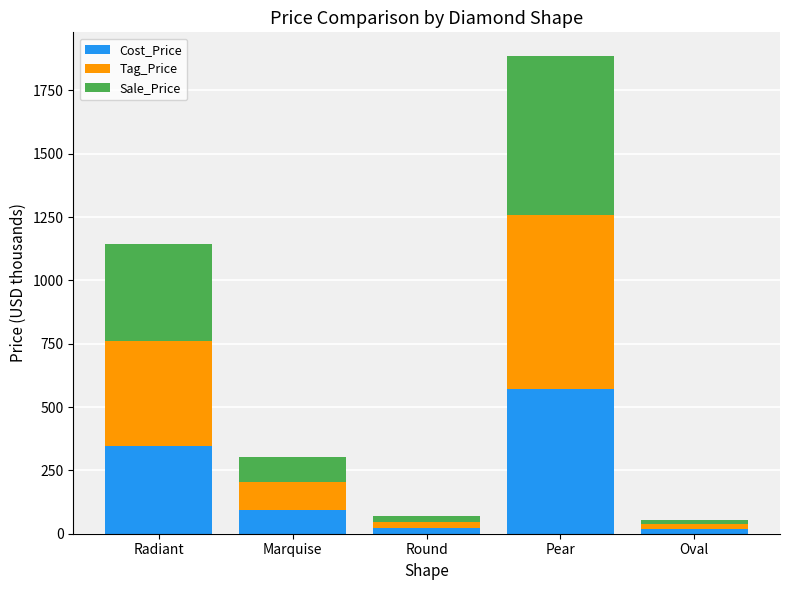

What is the total value across all series at Pear?

1885.3